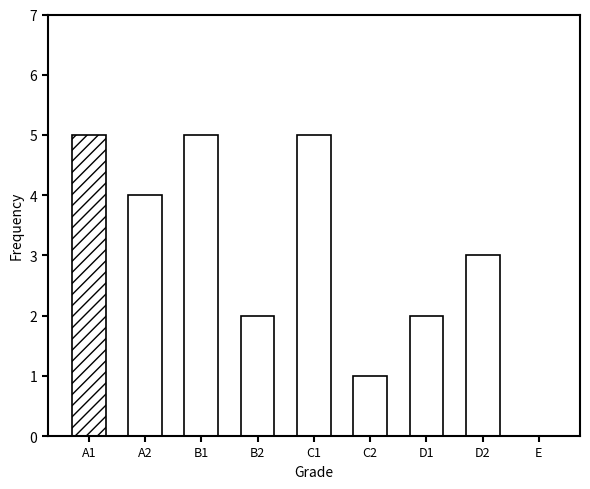

List the labels in order of value, smallest first.

E, C2, B2, D1, D2, A2, A1, B1, C1